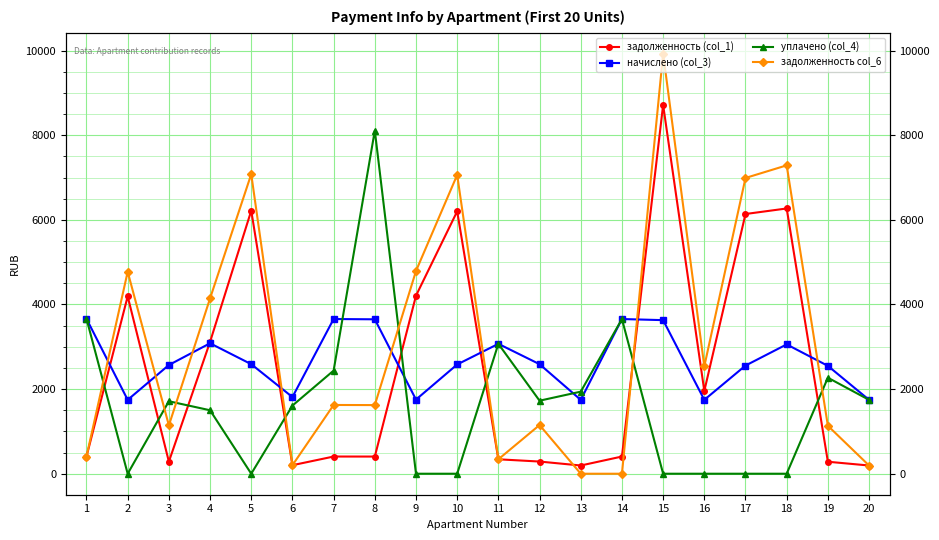

True or false: начислено (col_3) has more than 2 points higher than both neighbors.

True